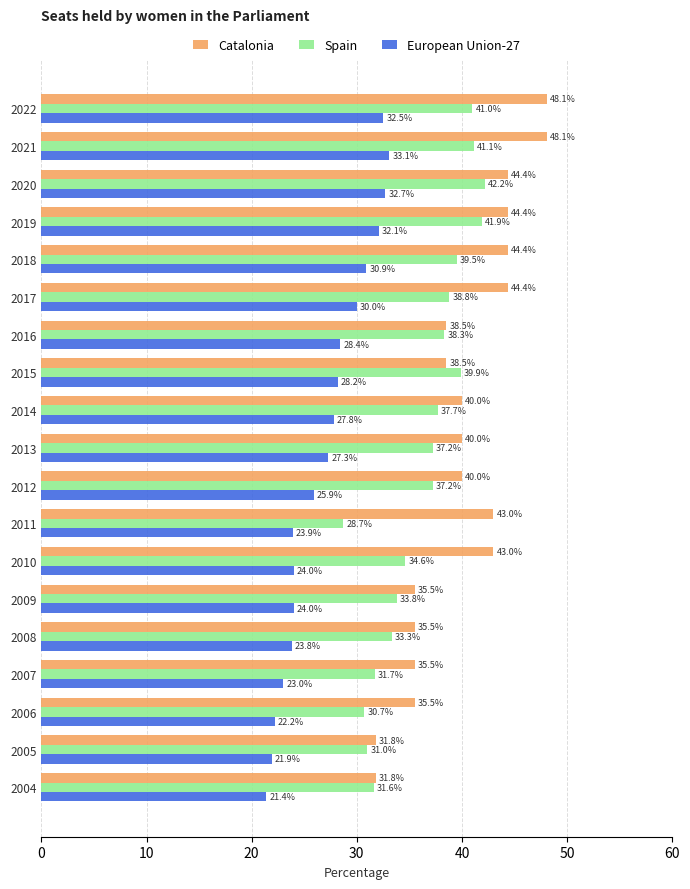

At which category does the chart reach its minimum across all series?

2004